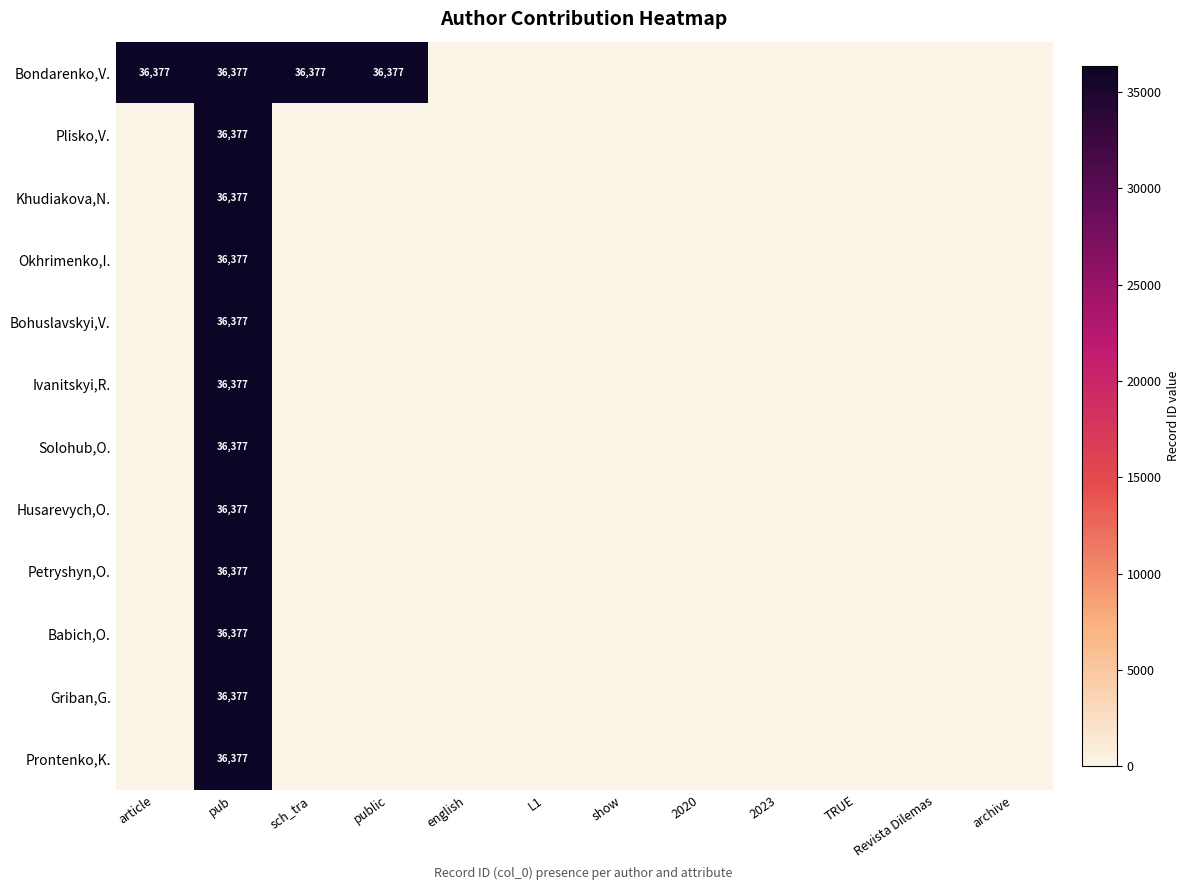

Read the Okhrimenko,I. value at pub.

36377